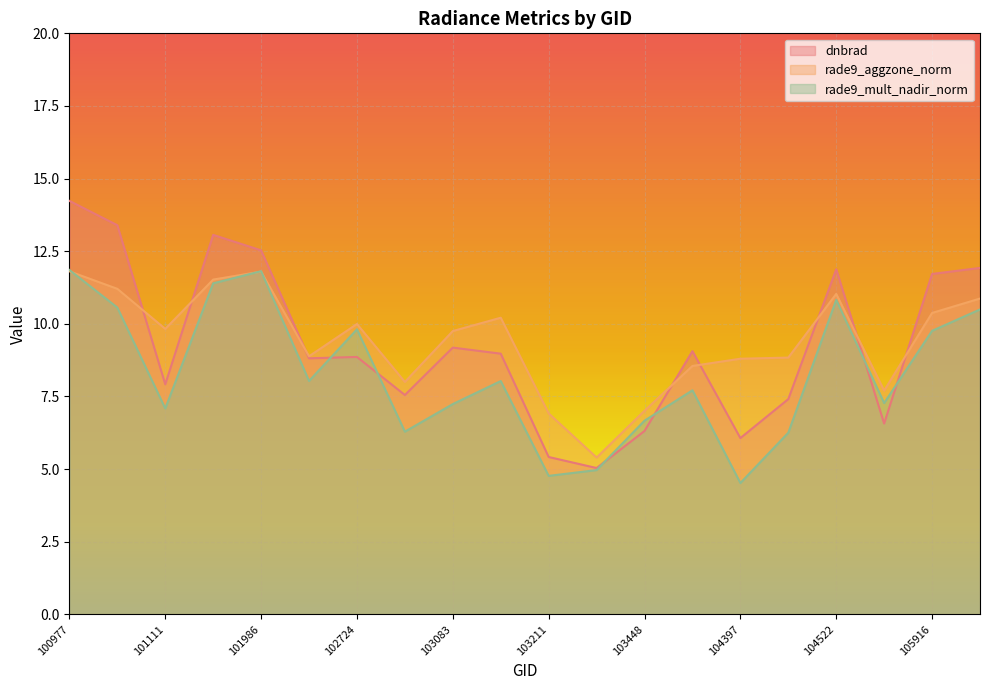

Where do rade9_aggzone_norm and rade9_mult_nadir_norm first cross each other?

100977 and 101102